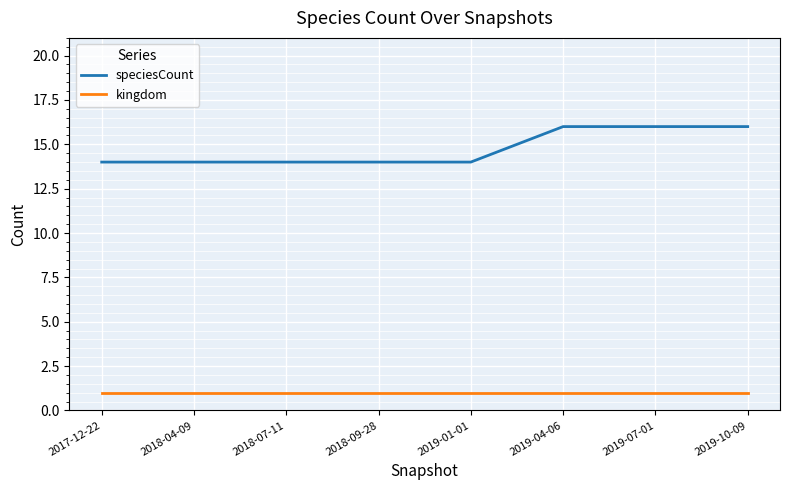

True or false: speciesCount and kingdom cross at least once.

False